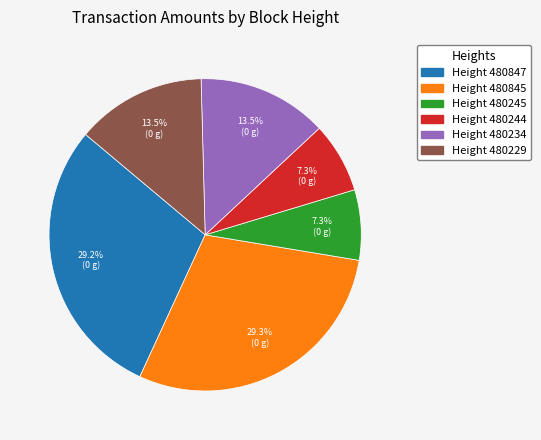

Which has a higher value, Height 480847 or Height 480245?

Height 480847